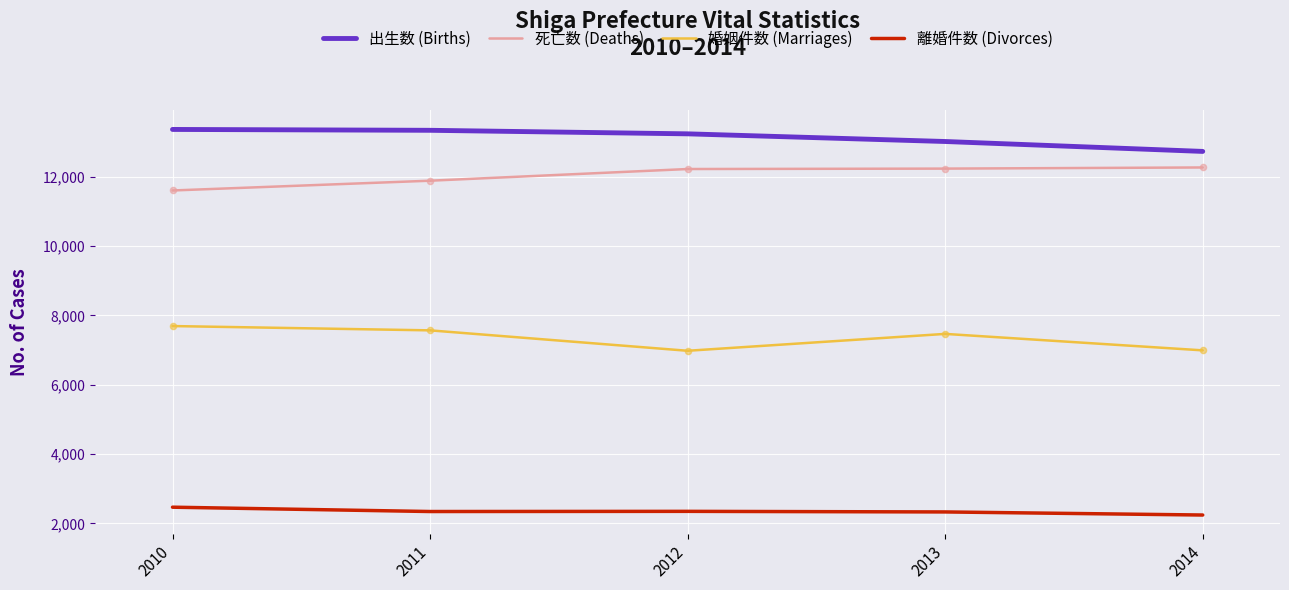

What is the spread (max minus min) of values at 2011?

10997